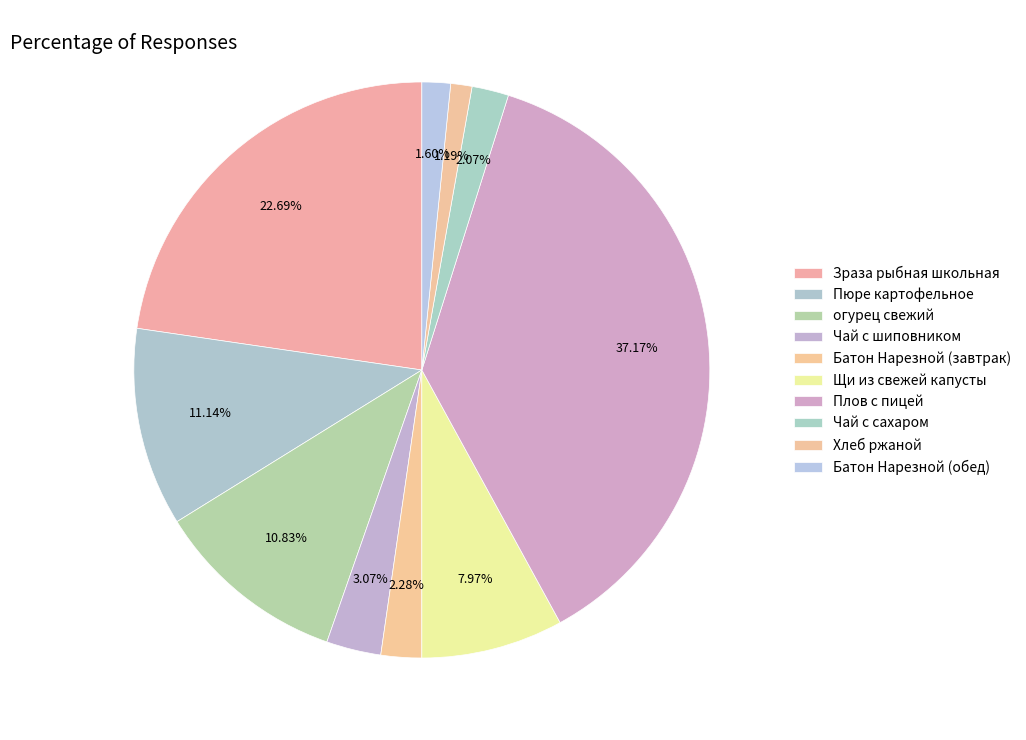

Count the number of slices in the pie.

10